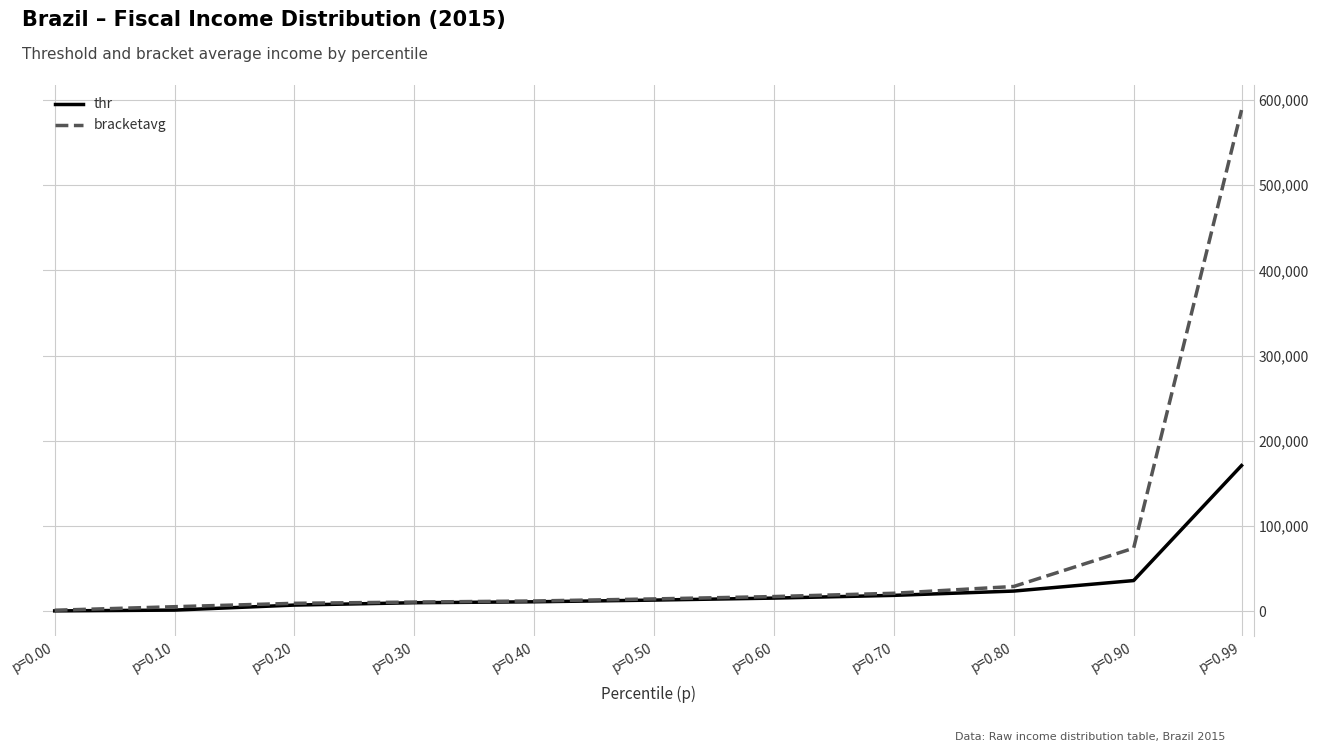

What is the greatest value displayed?

588137.5